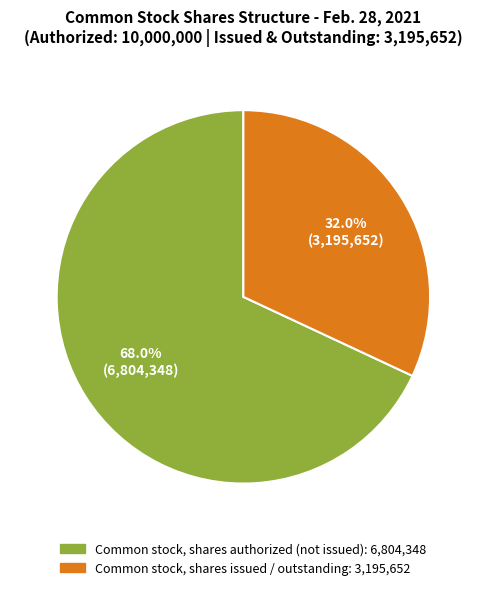

Does any single category account for the majority?

Yes